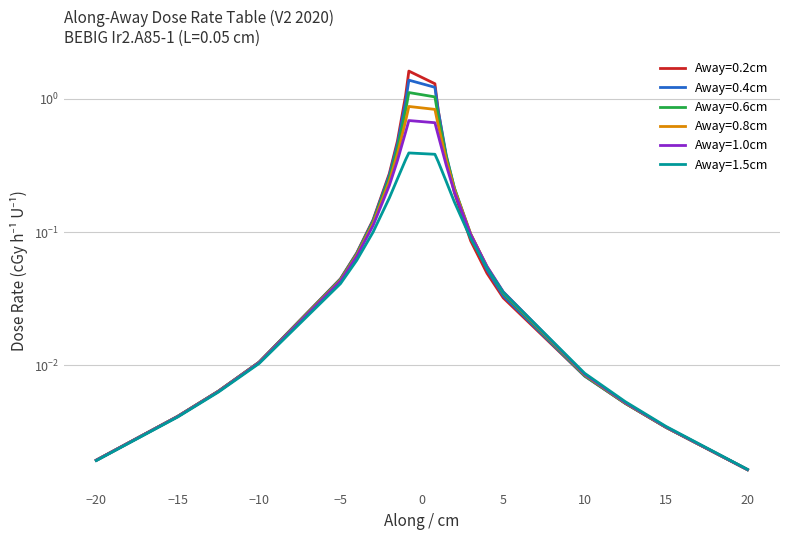

Where do Away=0.4cm and Away=1.0cm first cross each other?

2 and 3